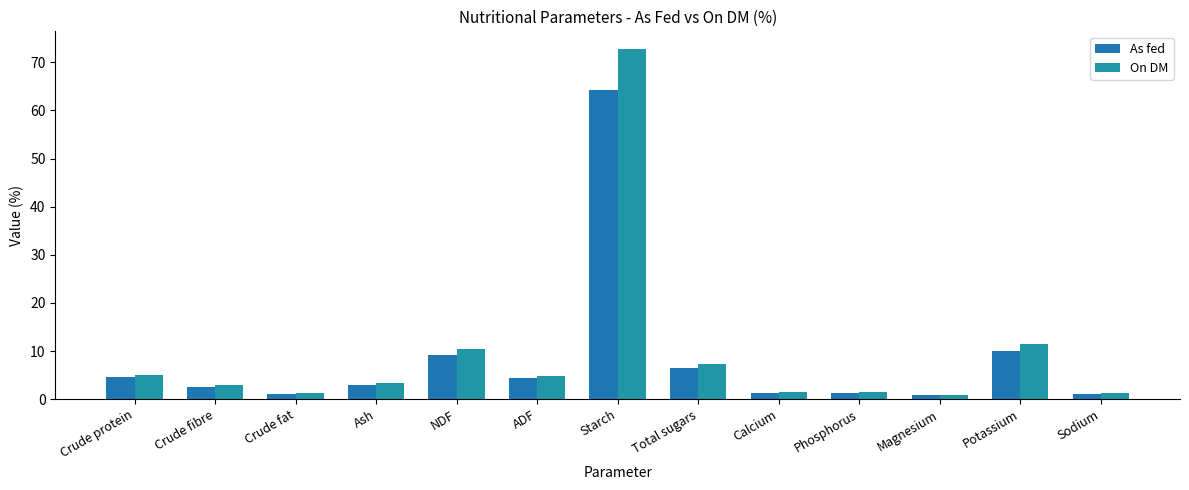

Which category has the highest value in the As fed series?

Starch